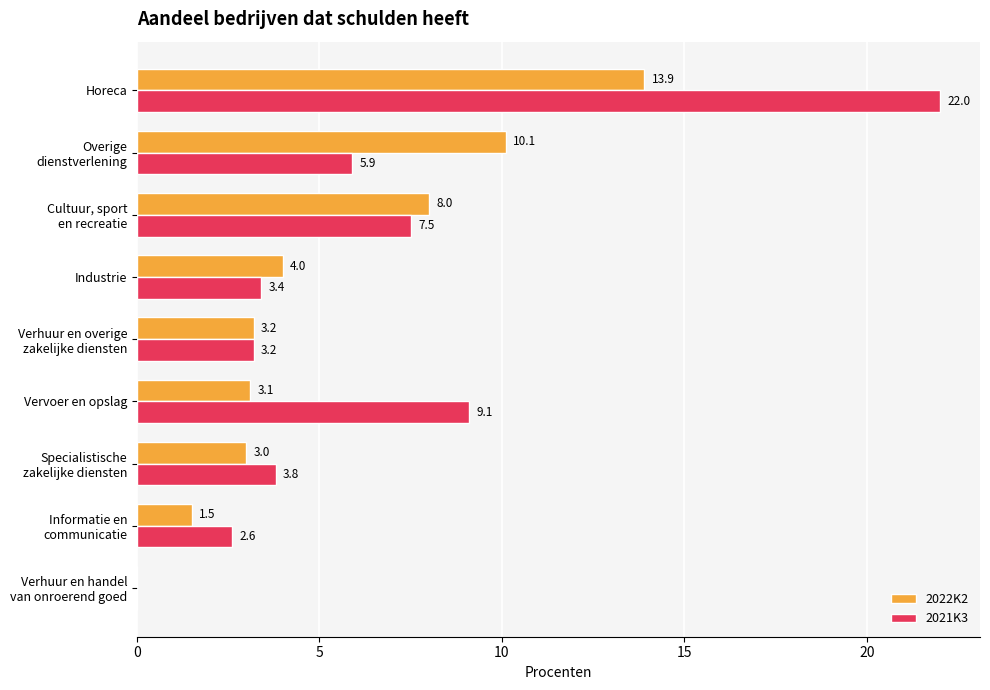

At which category is the sum across all series the highest?

Horeca